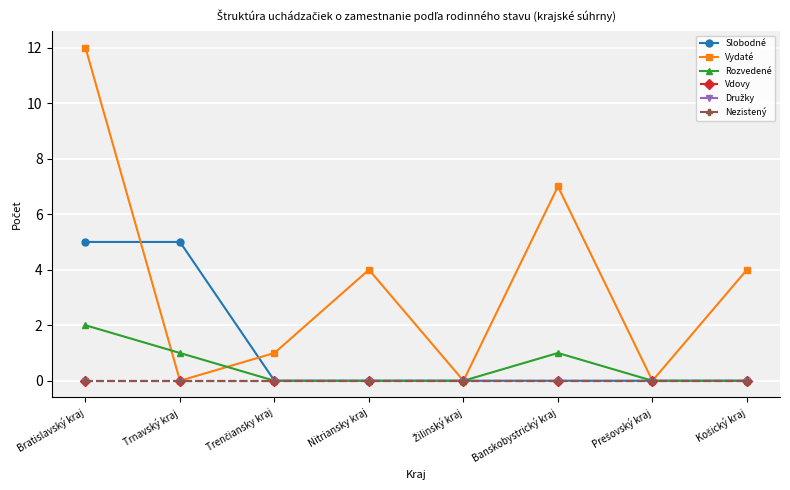

Is this an area chart (filled region under the line)?

No